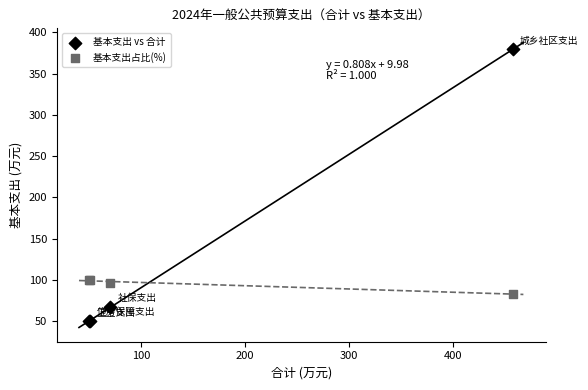

Which series contains the lowest Y value?

基本支出 vs 合计